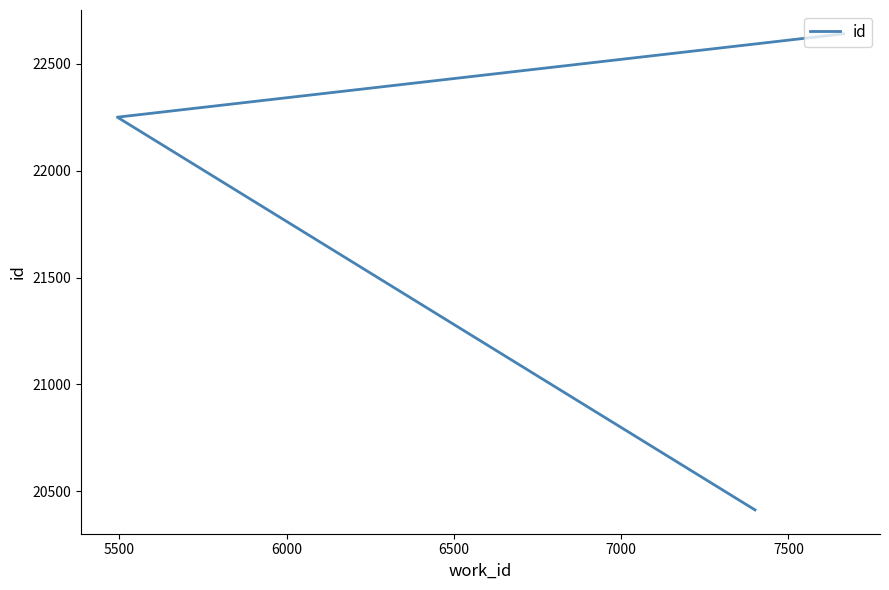

Reading right to left, list all the values displayed in this chart.

22640	22250	20413